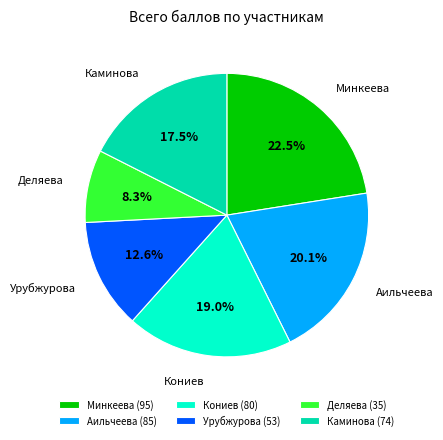

Does any single category account for the majority?

No